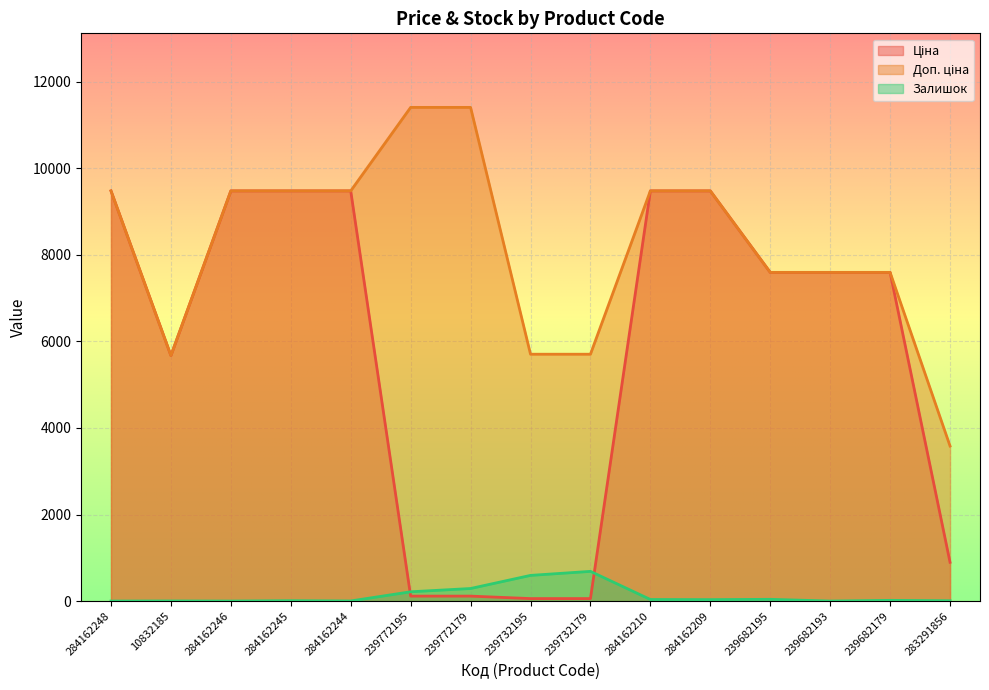

Where do Ціна and Залишок first cross each other?

284162244 and 239772195